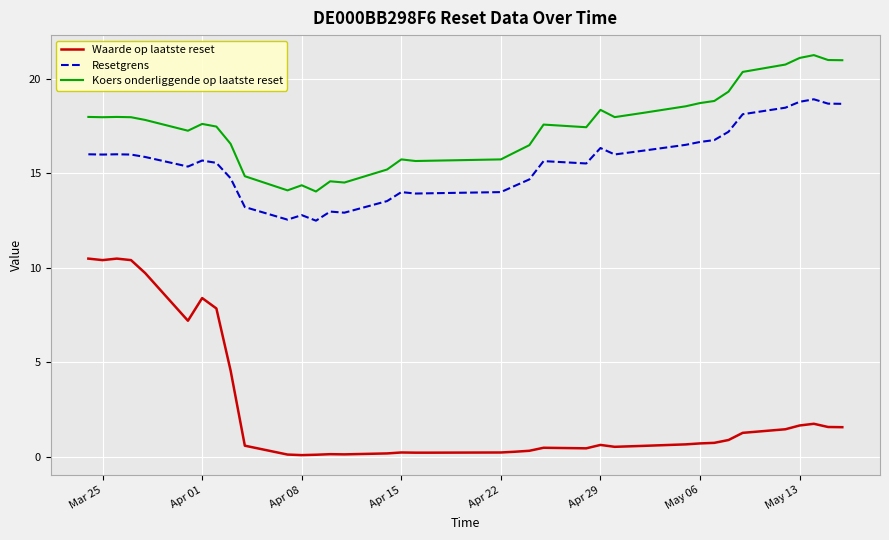

Rank the series by their maximum value, from lowest to highest.

Waarde op laatste reset, Resetgrens, Koers onderliggende op laatste reset